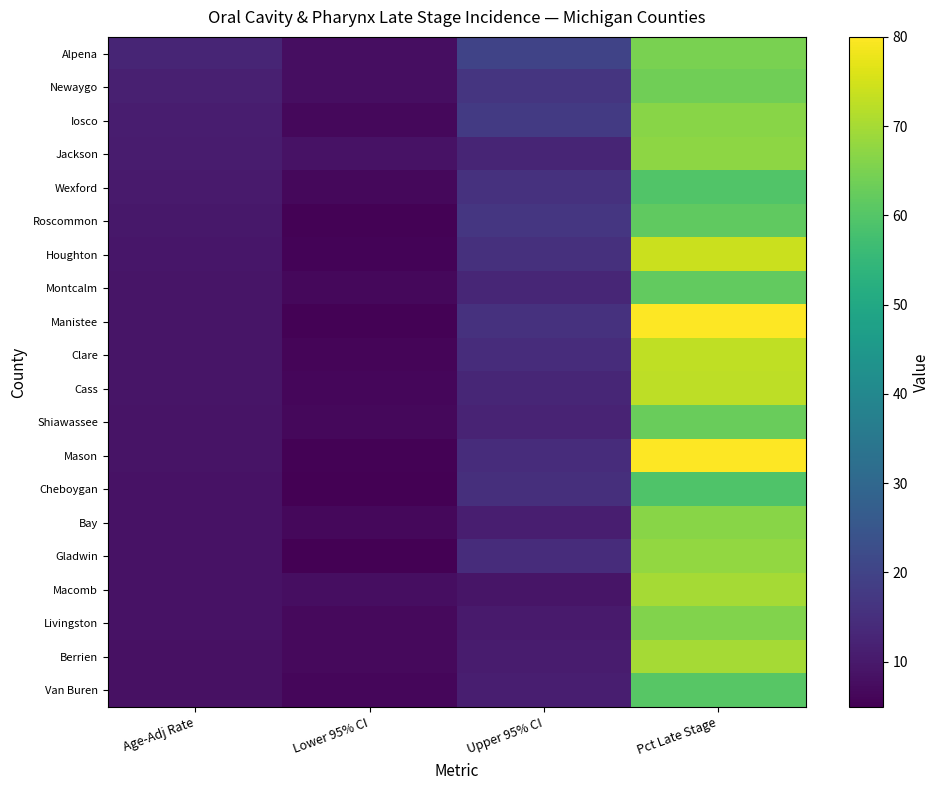

What is the maximum value for Manistee?

80.0